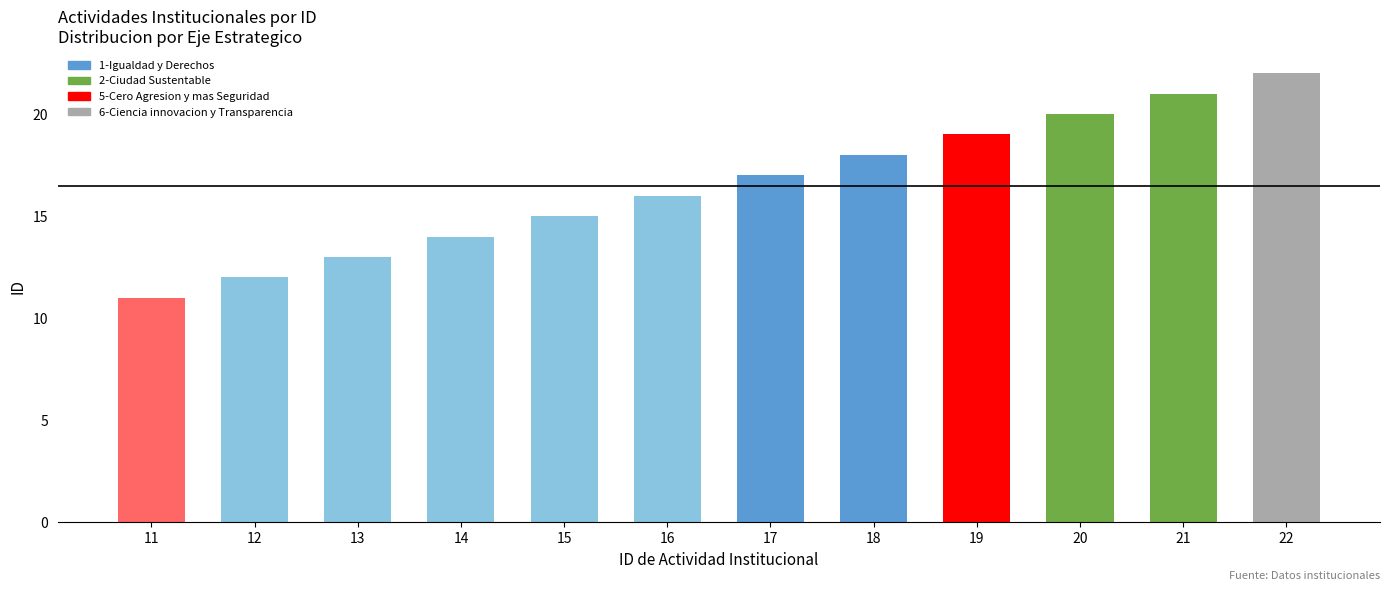

True or false: the data shows 21 at 21.

True